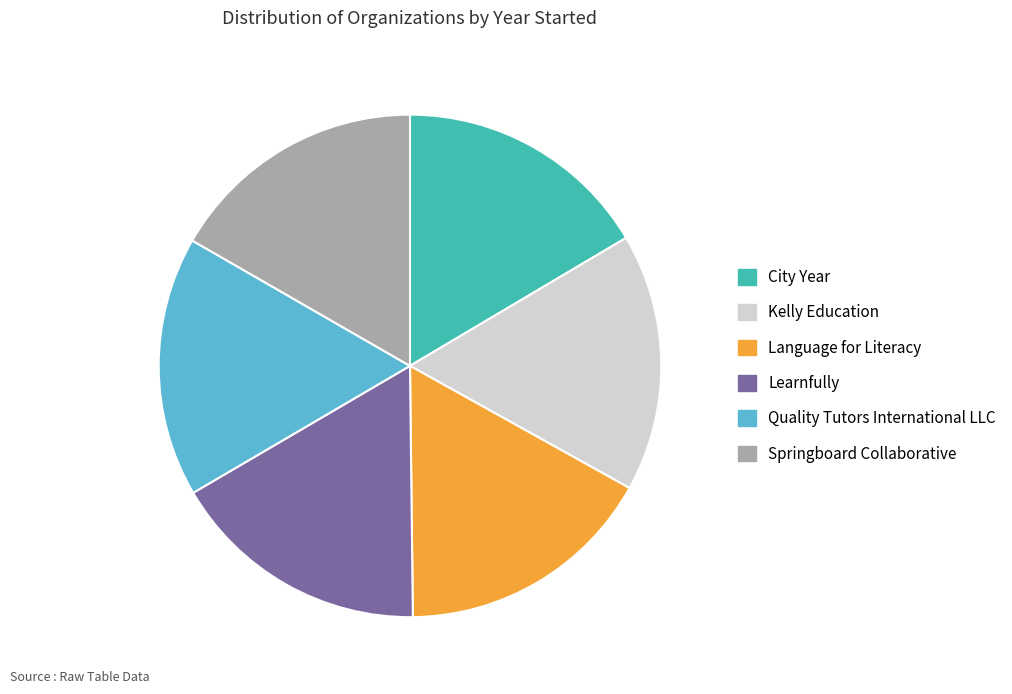

True or false: Language for Literacy accounts for 10% of the total.

False